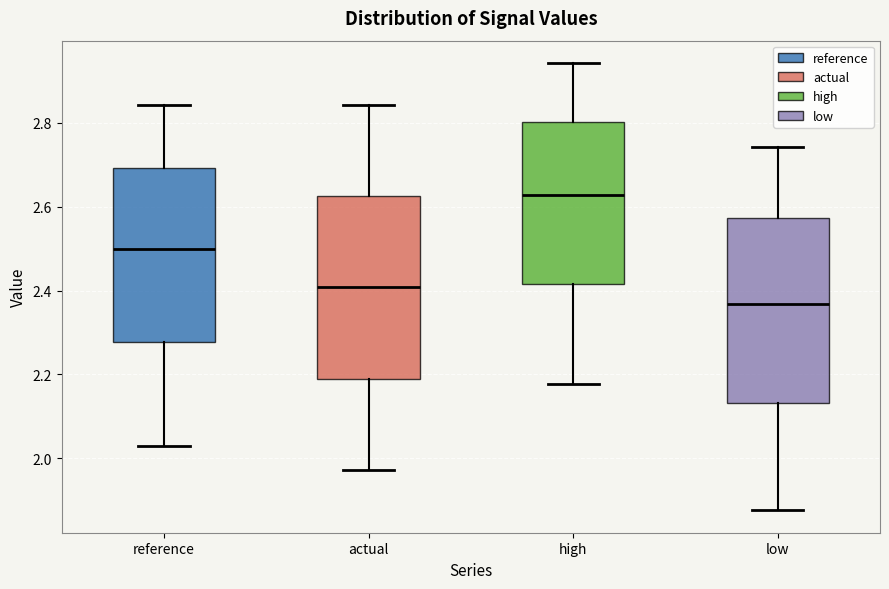

Which box's median line is the lowest?

low